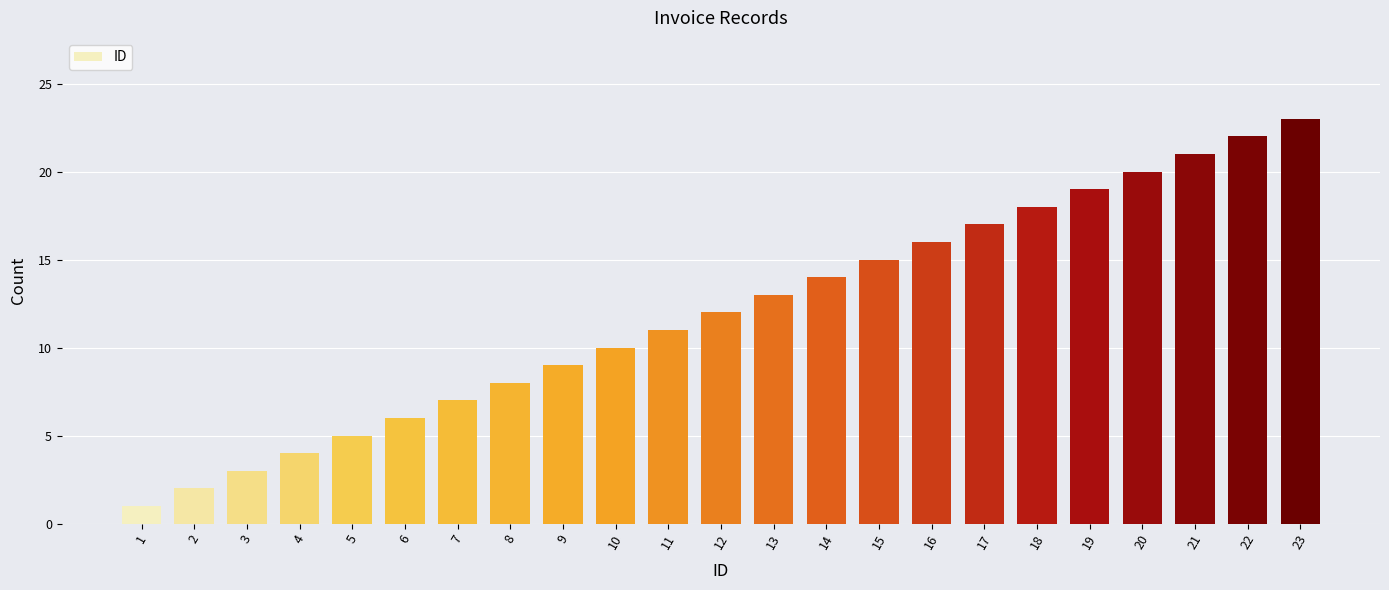

Which category has the highest value across all series?

23